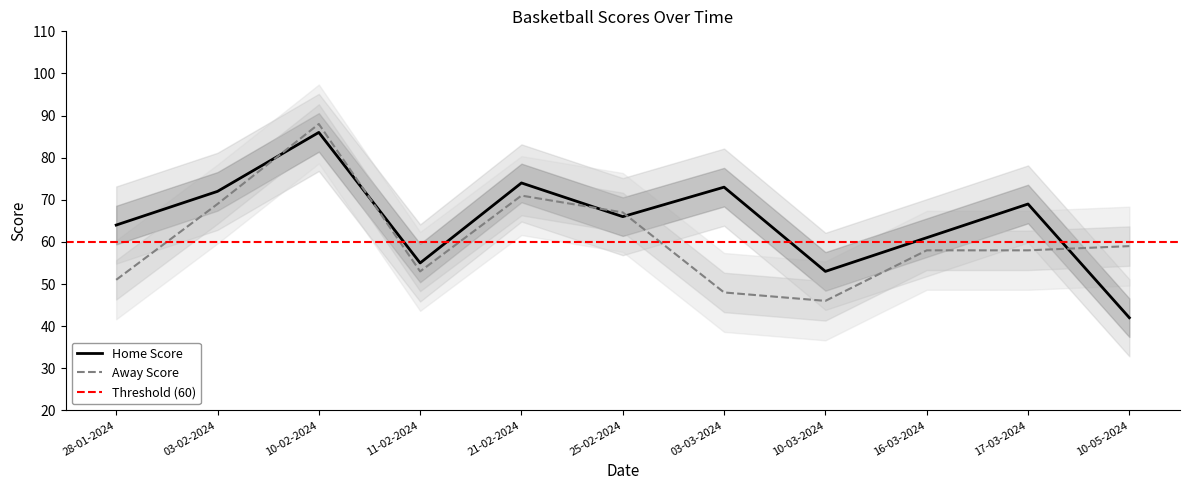

What is the difference between the Home Score values at 03-03-2024 and 21-02-2024?

1